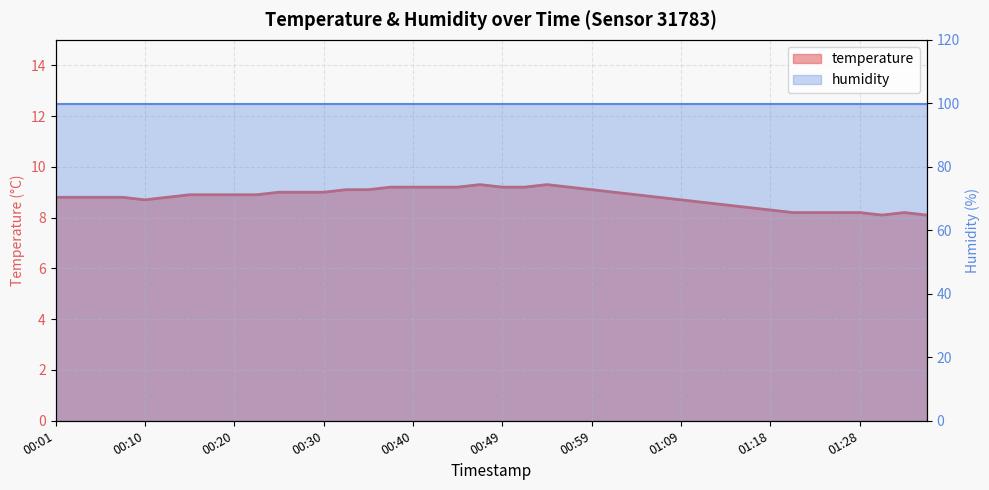

What is the sum of the values at 01:06 and 00:03?

17.6